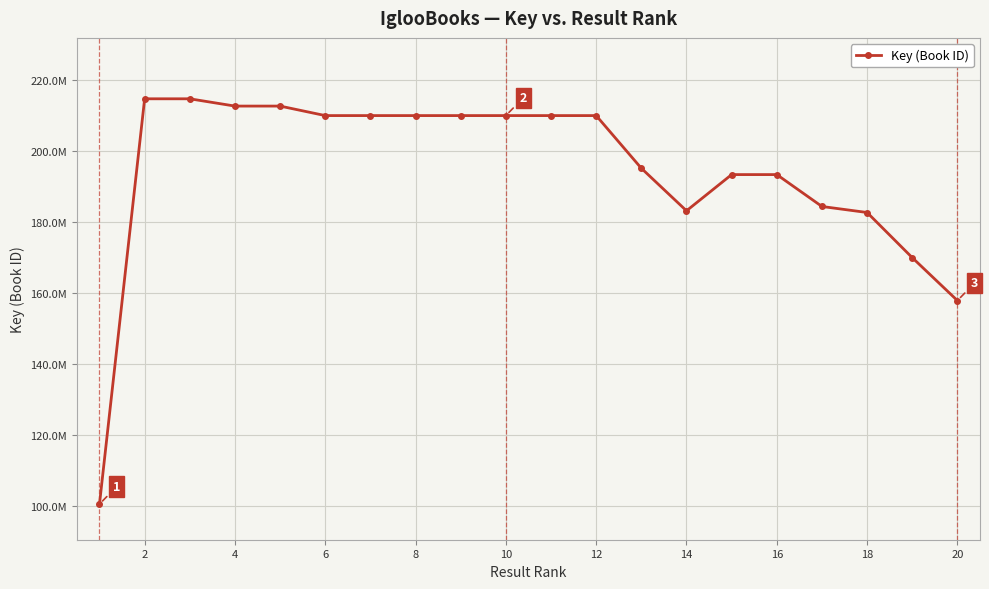

Does the chart have visible grid lines?

Yes